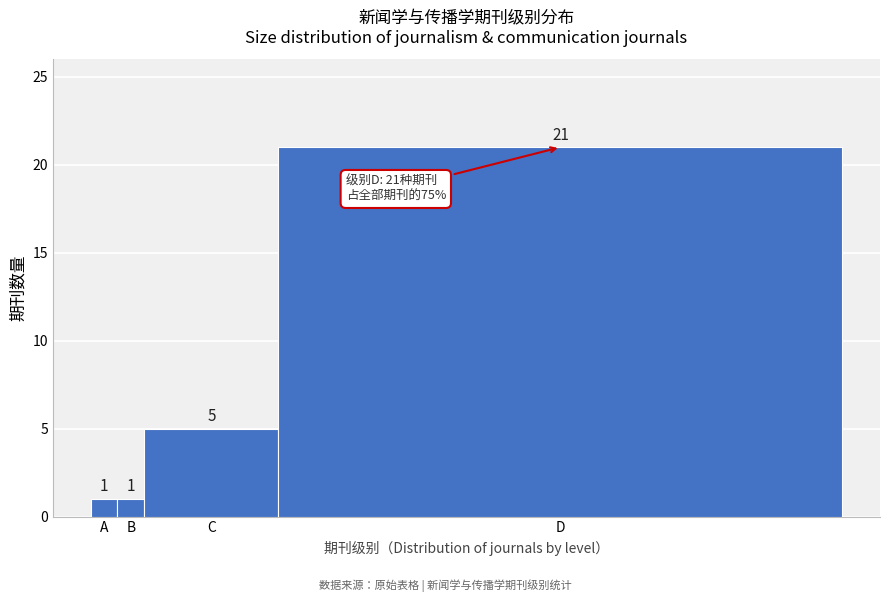

Reading left to right, what are all the values shown in this chart?

1	1	5	21